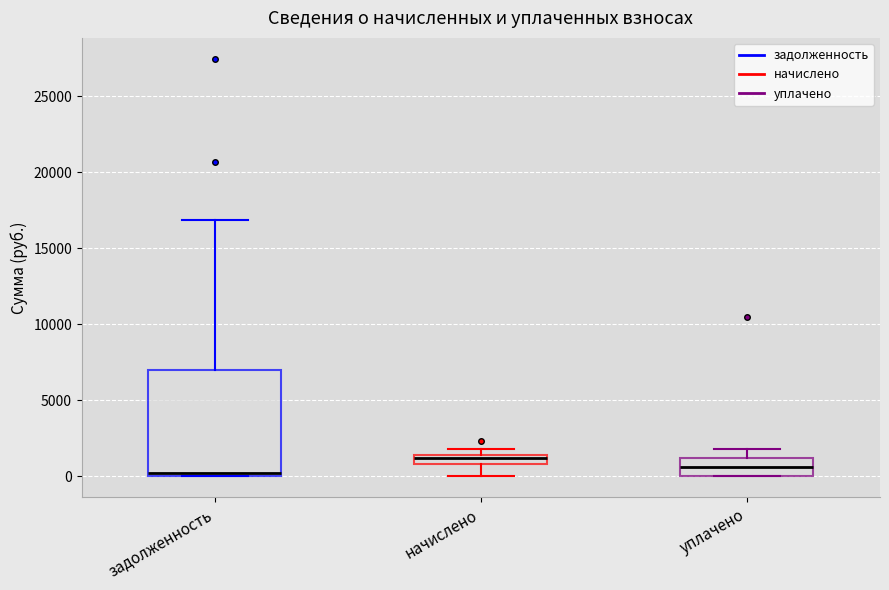

Which box is the tallest, from its lower edge to its upper edge?

задолженность